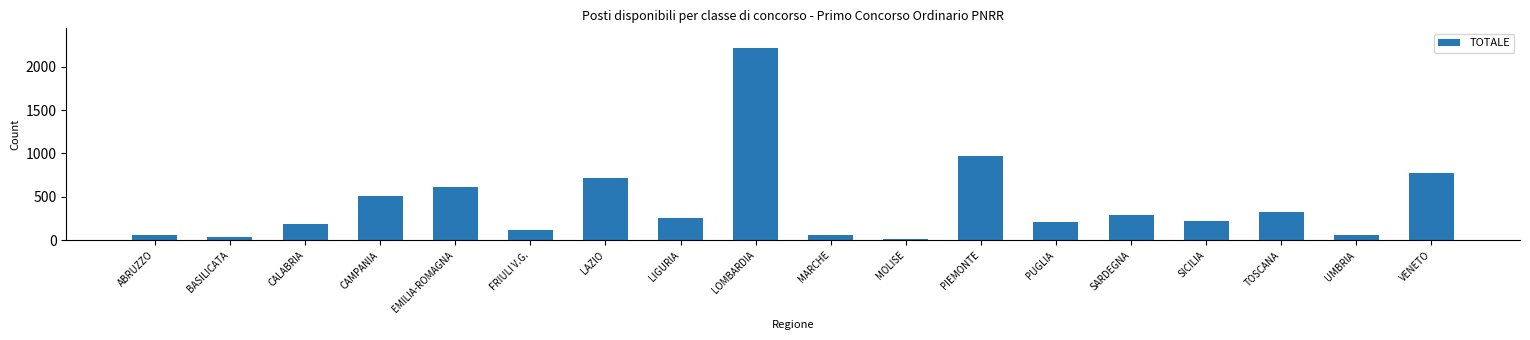

Between TOSCANA and VENETO, which is larger?

VENETO